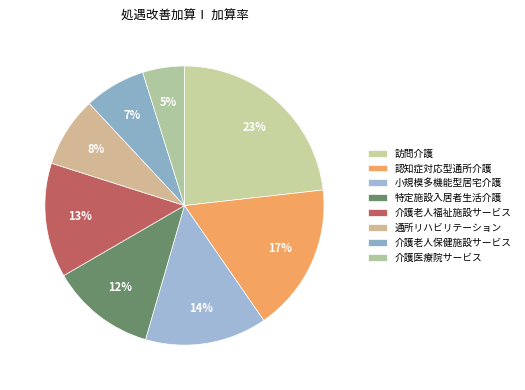

What portion of the pie excludes 訪問介護?

76.8%